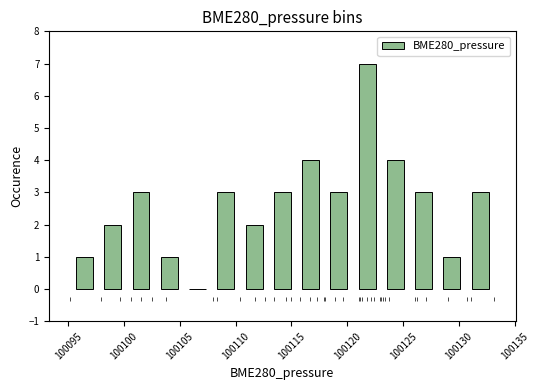

Reading left to right, transcribe this chart: for each bar, give the range it covers on the x-axis and its height. Neither the bar edges nor the heights are printed on the chart, so give them approximately, as read against the axes.

100095.0 to 100097.5: 1
100097.5 to 100100.5: 2
100100.5 to 100103.0: 3
100103.0 to 100105.5: 1
100105.5 to 100108.0: 0
100108.0 to 100110.5: 3
100110.5 to 100113.0: 2
100113.0 to 100115.5: 3
100115.5 to 100118.0: 4
100118.0 to 100120.5: 3
100120.5 to 100123.0: 7
100123.0 to 100125.5: 4
100125.5 to 100128.0: 3
100128.0 to 100130.5: 1
100130.5 to 100133.0: 3